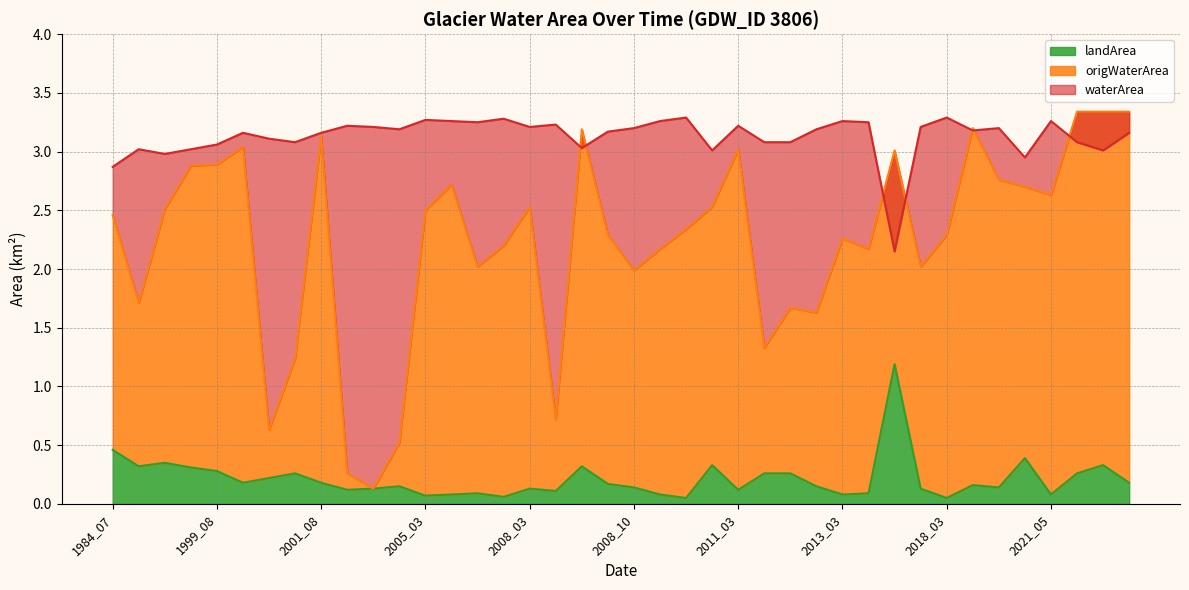

How many interior local peaks does the landArea series have?

11